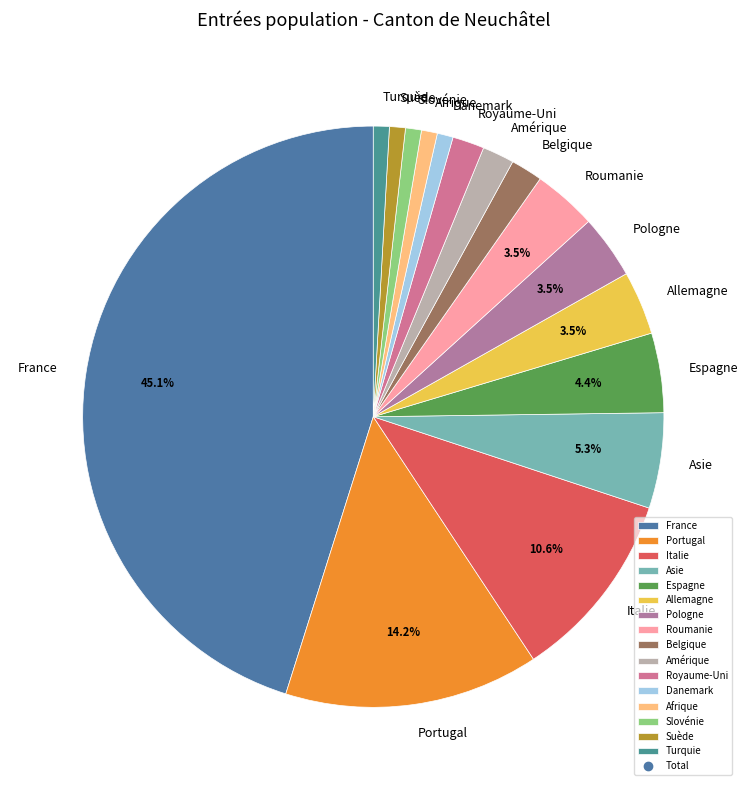

The Afrique slice represents 1% of the pie. True or false?

True